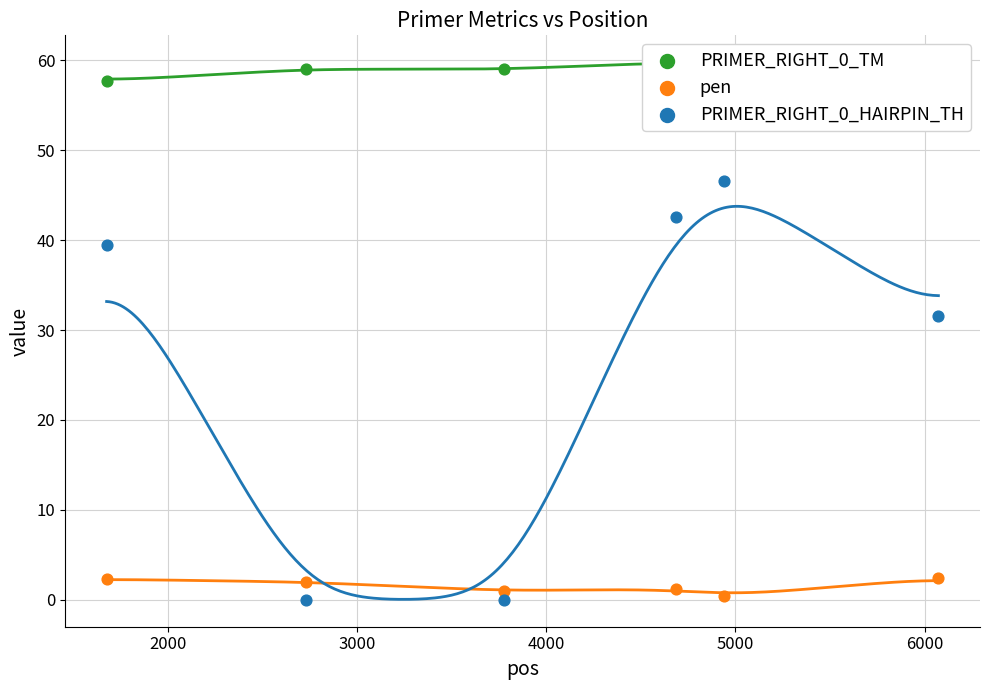

Which series contains the lowest Y value?

PRIMER_RIGHT_0_HAIRPIN_TH